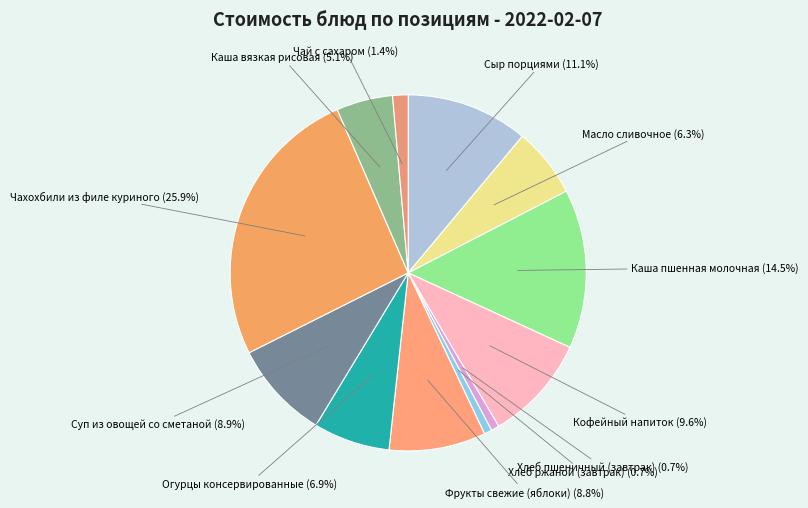

To the nearest percent, what is the difference between the largest and smallest slice percentages?

25%